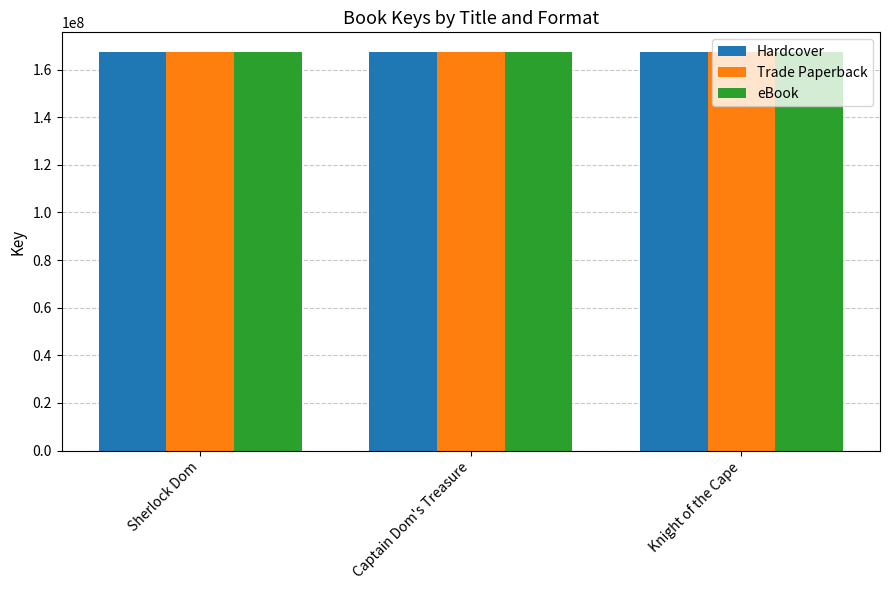

What is the difference between the maximum and minimum values in the eBook series?

10103